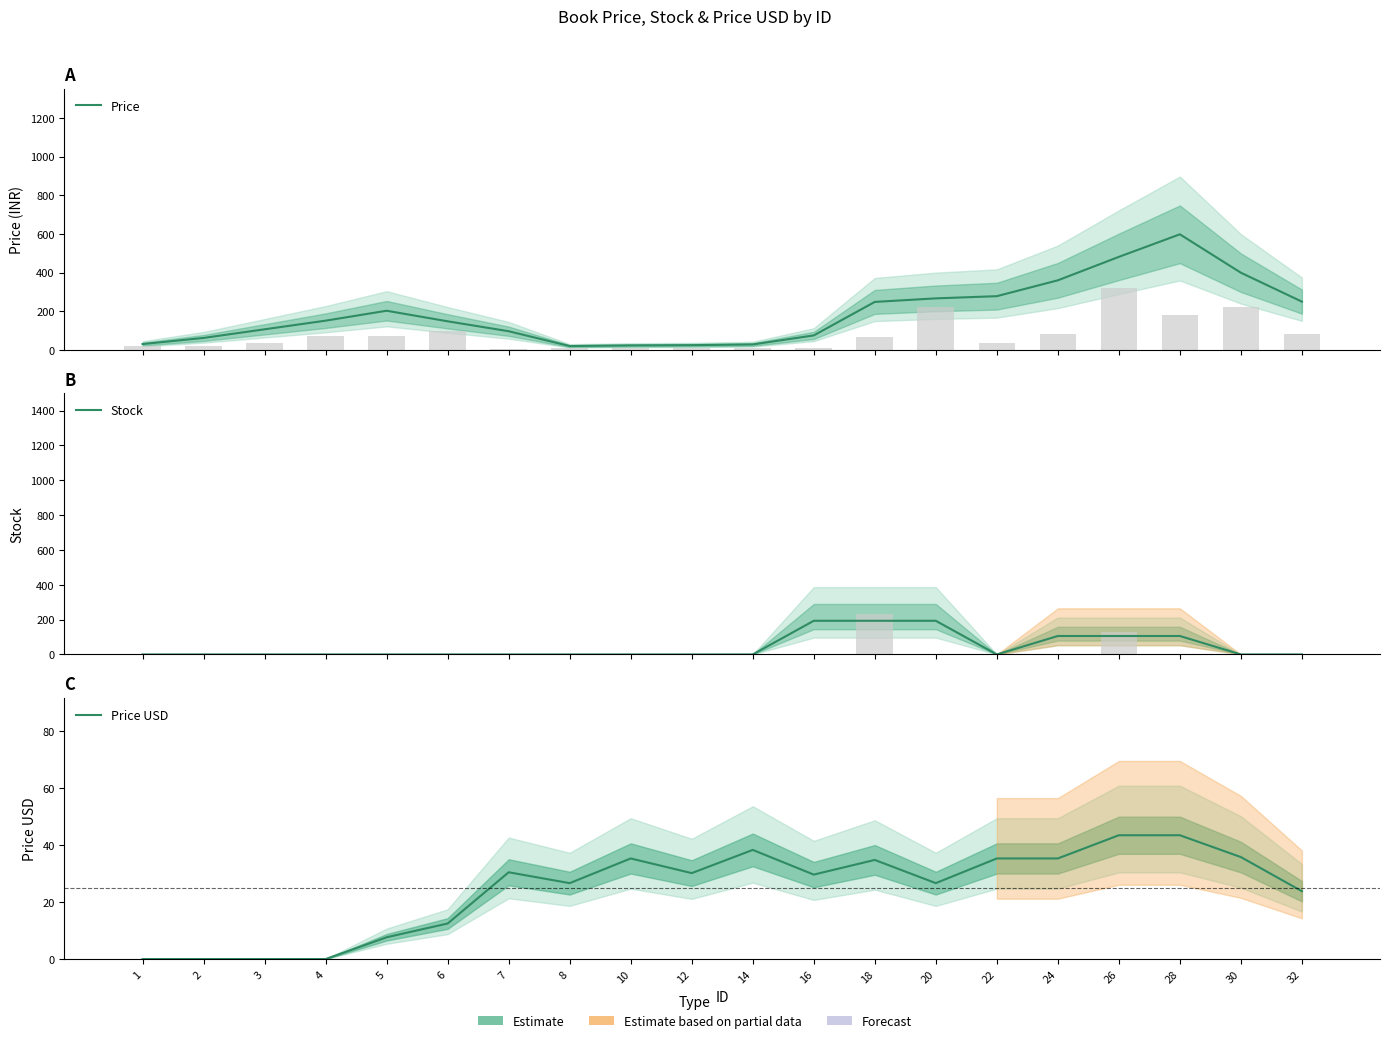

The value of Stock at 5 is 60.2. True or false?

False